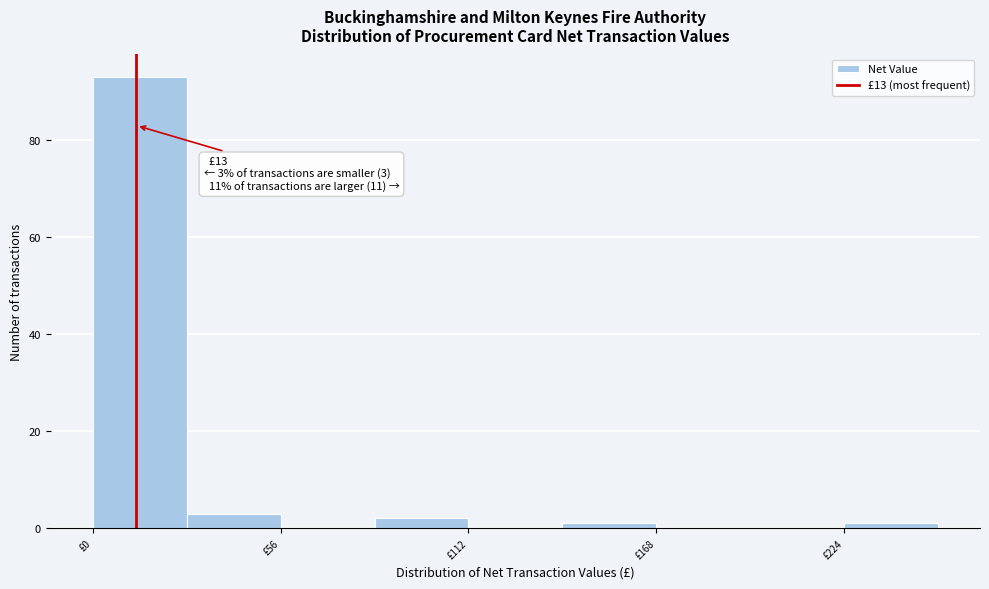

Around what value on the x-axis is the tallest bar? Give the approximate position of its centre, as read against the axis.

10